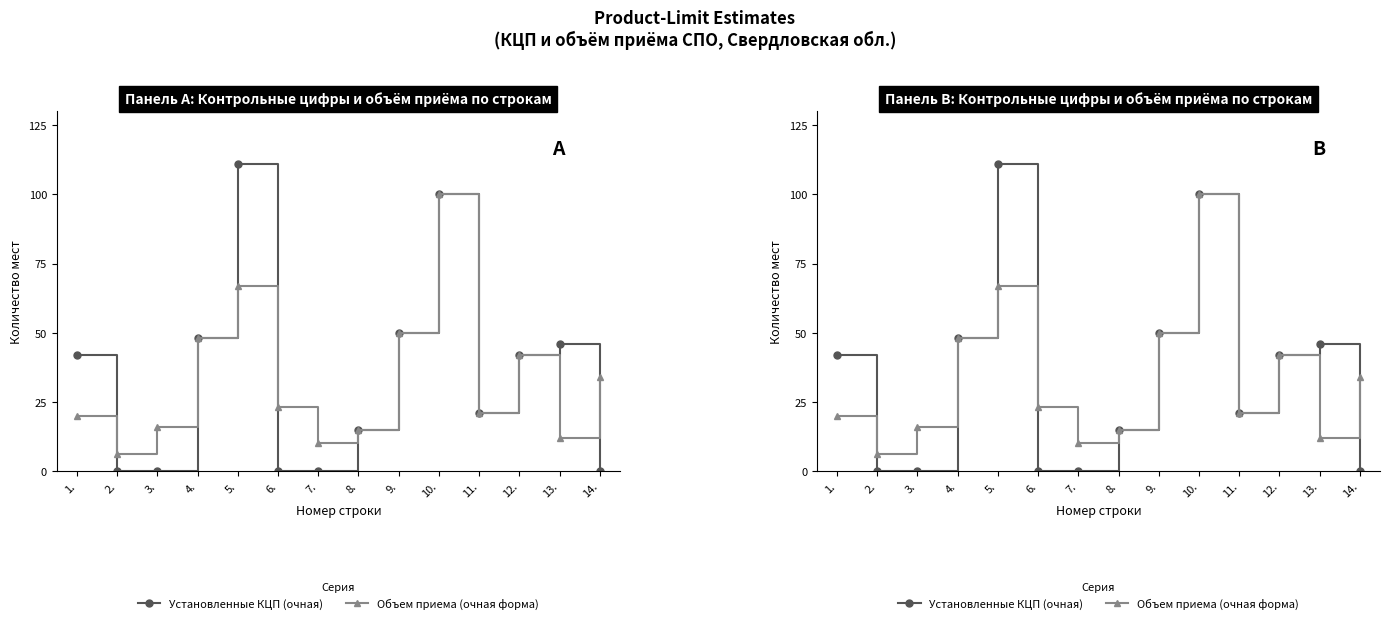

Which series ends up on top after the final intersection of Объем приема (очная форма) and Установленные КЦП (очная)?

Объем приема (очная форма)